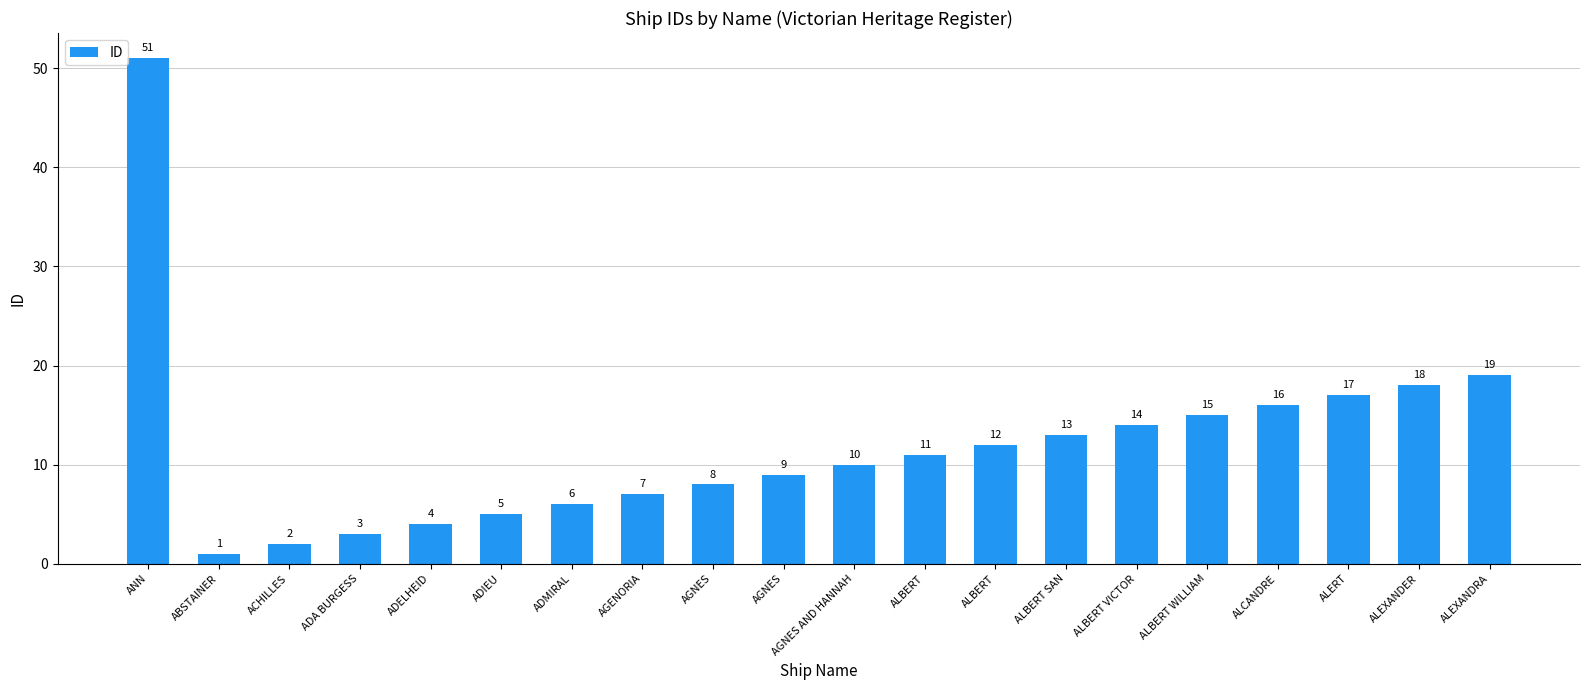

The value at AGNES is 16. True or false?

False